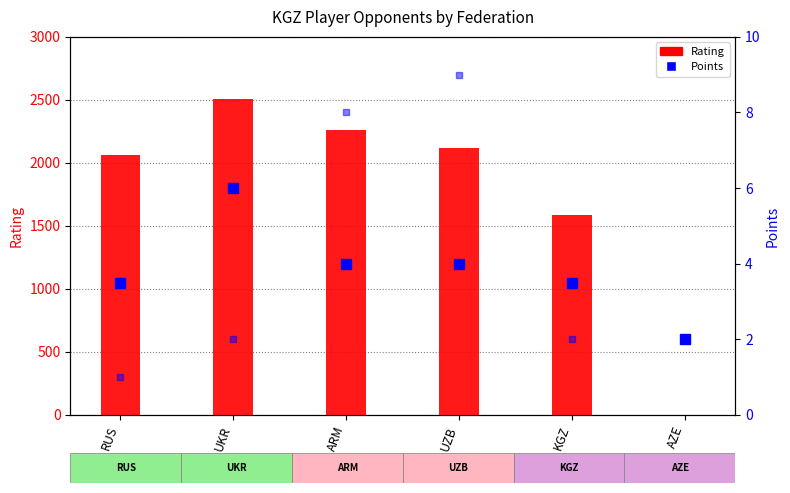

How many values in the Round series exceed 2?

2